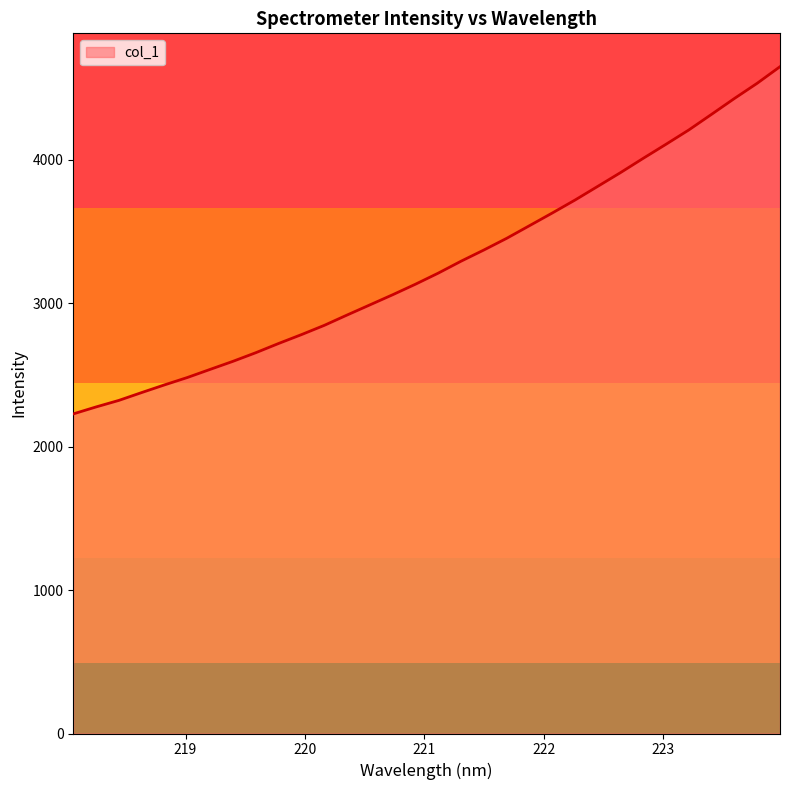

What is the maximum value shown in the chart?

4649.7